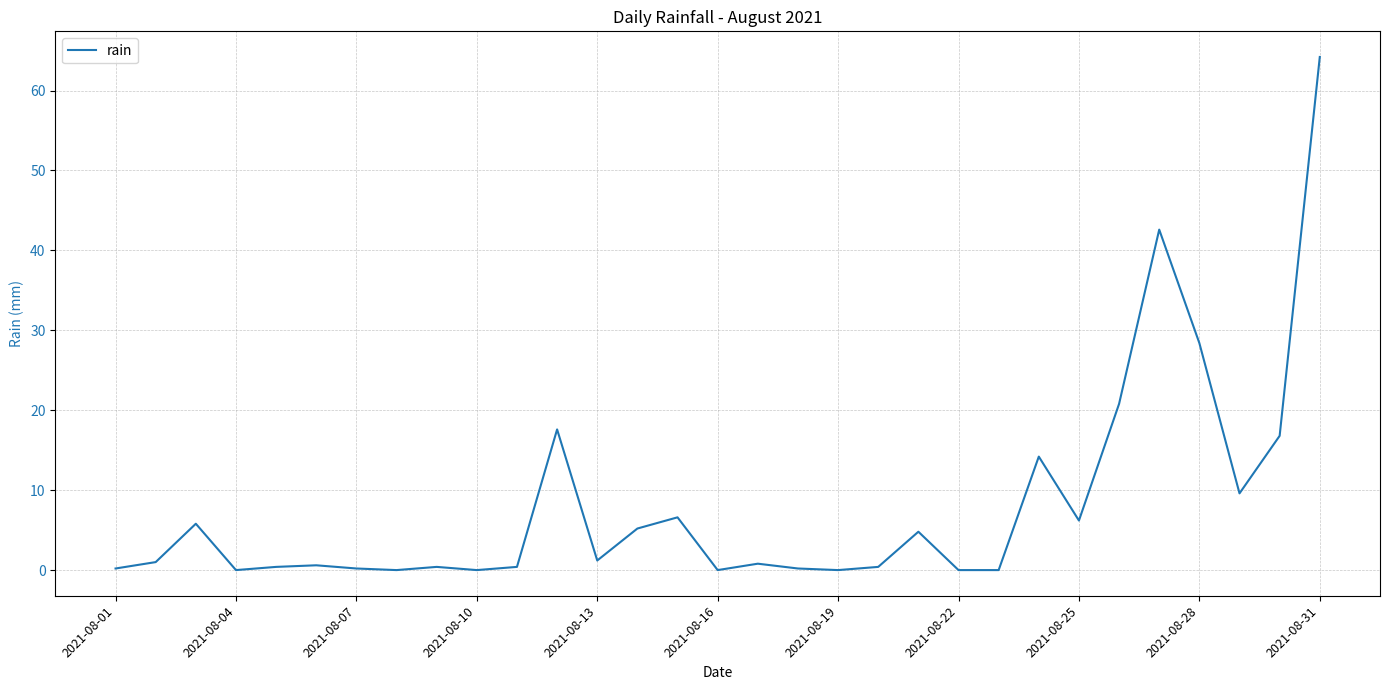

What is the difference between the maximum and minimum values?

64.2